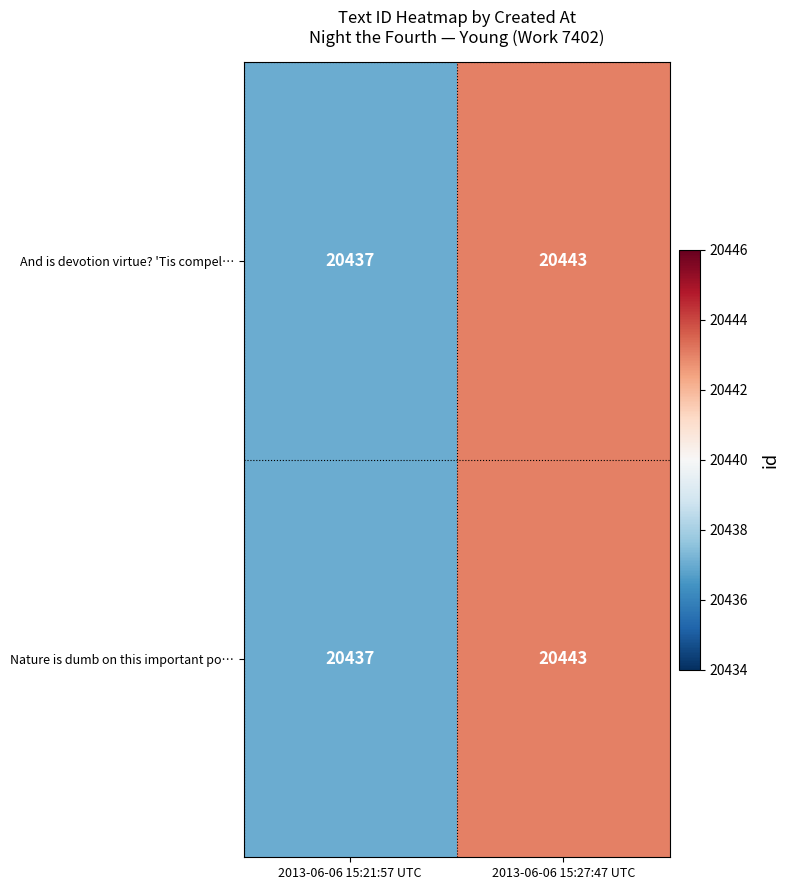

Reading left to right, extract all data points from this chart.

And is devotion virtue? 'Tis compel…: 2013-06-06 15:21:57 UTC=20437	2013-06-06 15:27:47 UTC=20443
Nature is dumb on this important po…: 2013-06-06 15:21:57 UTC=20437	2013-06-06 15:27:47 UTC=20443